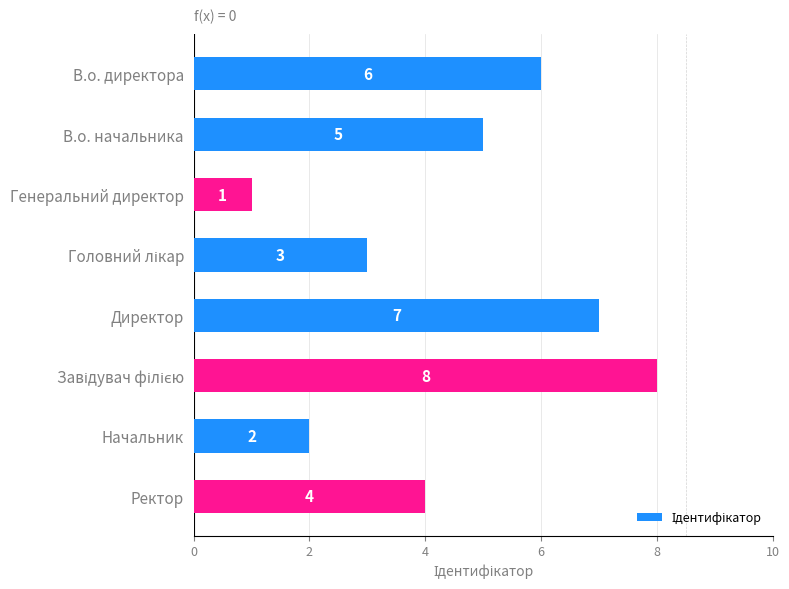

What is the change in value from Генеральний директор to Начальник?

+1